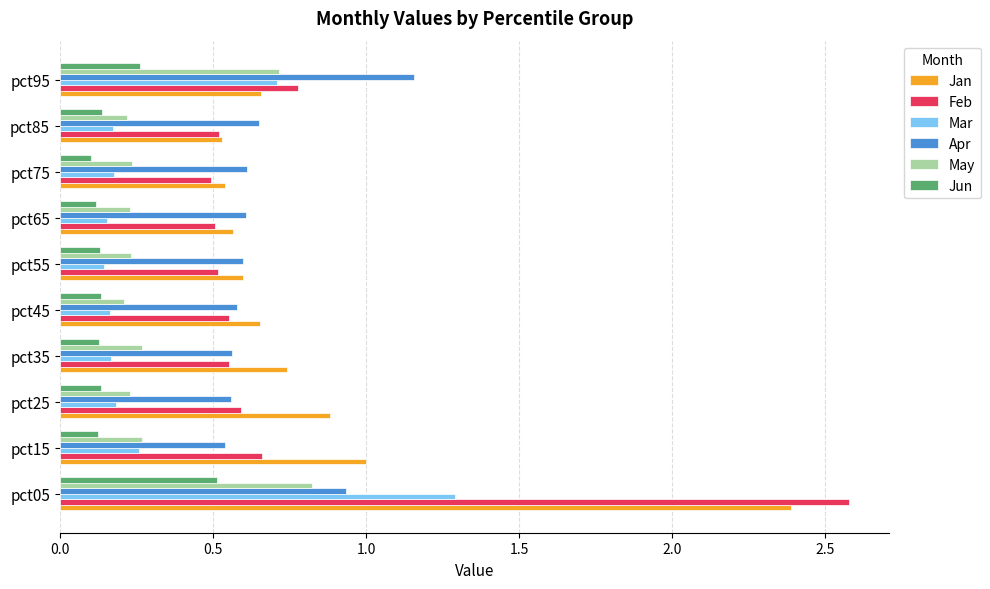

What is the sum of the May values at pct25 and pct45?

0.4